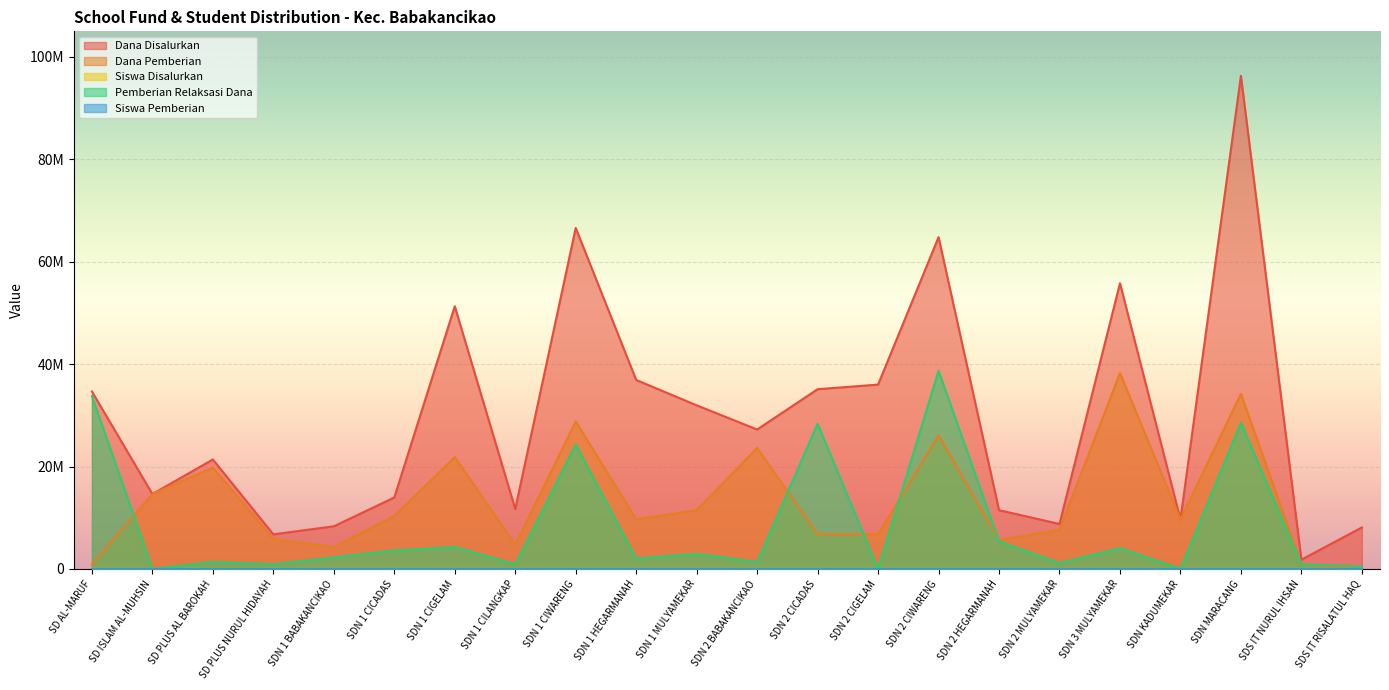

At which category is the sum across all series the highest?

SDN MARACANG